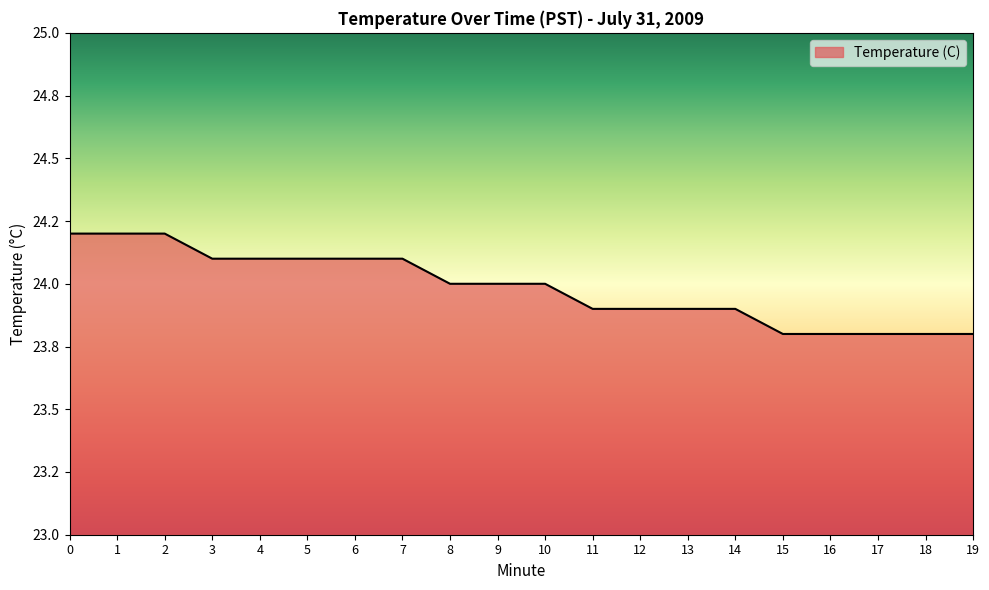

What is the sum of the values at 12 and 11?

47.8